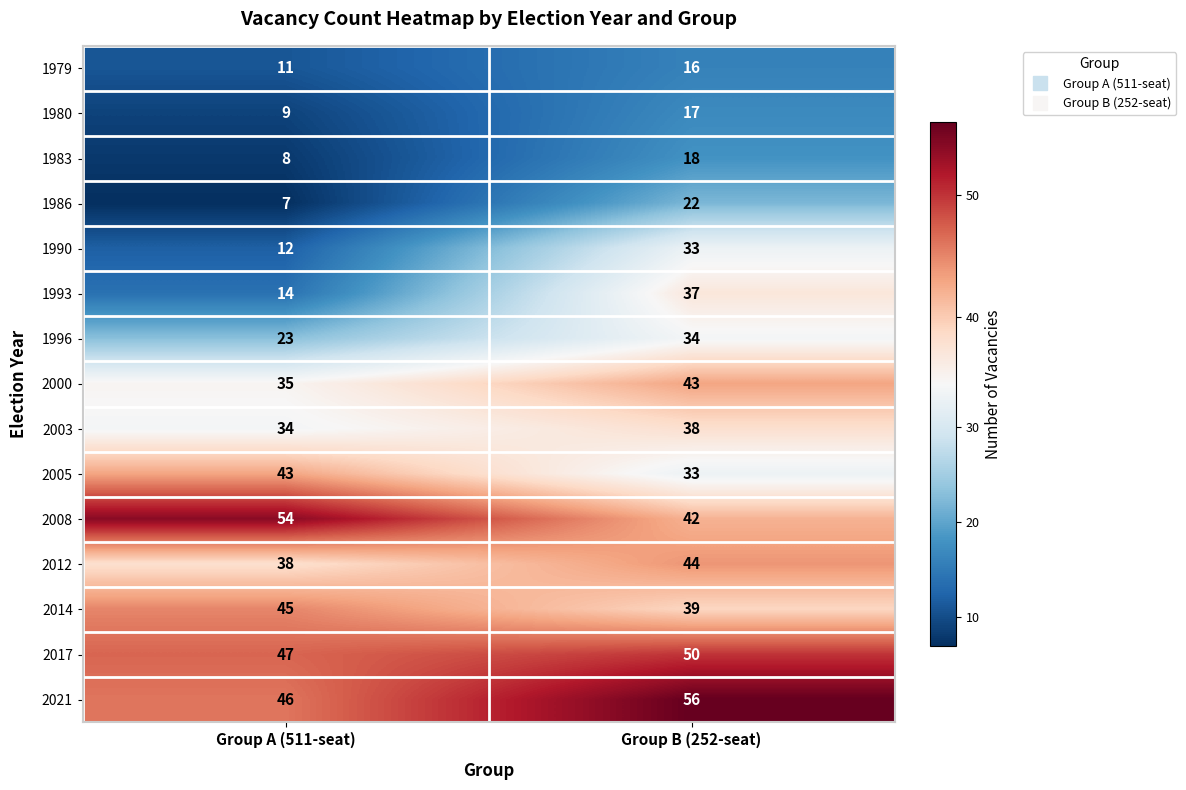

True or false: 2005 has a value of 57 at Group B (252-seat).

False